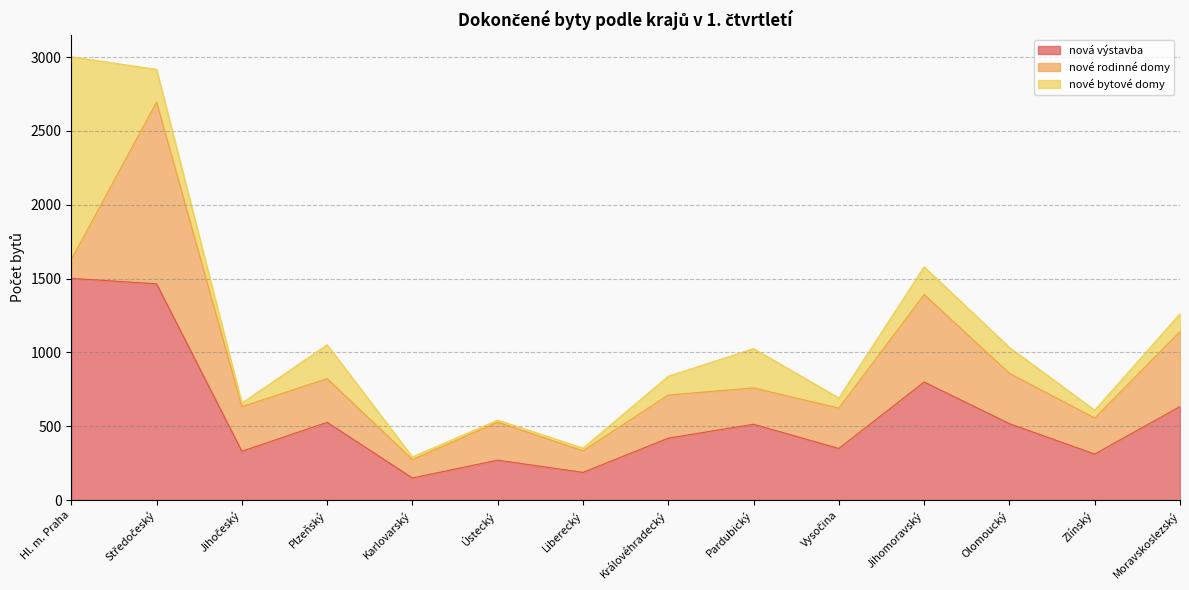

What is the total value across all series at Karlovarský?

293